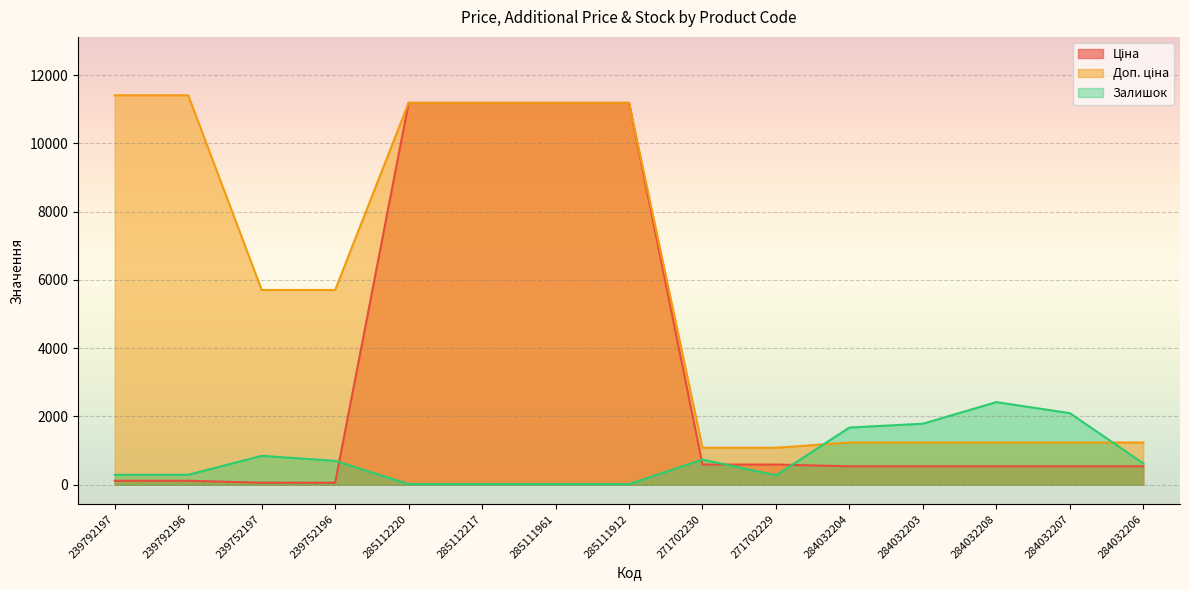

What are all the series names shown in the legend?

Ціна, Доп. ціна, Залишок